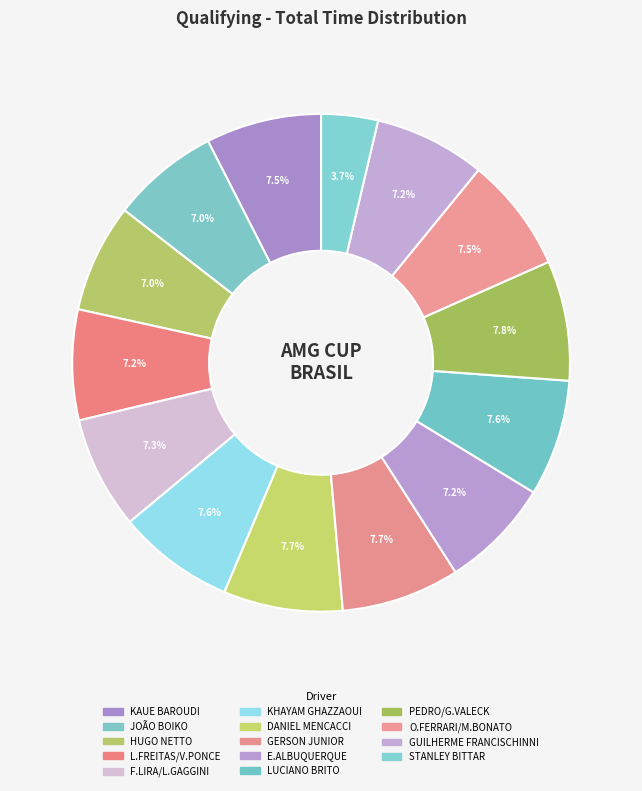

What percentage is the L.FREITAS/V.PONCE slice, to the nearest percent?

7%